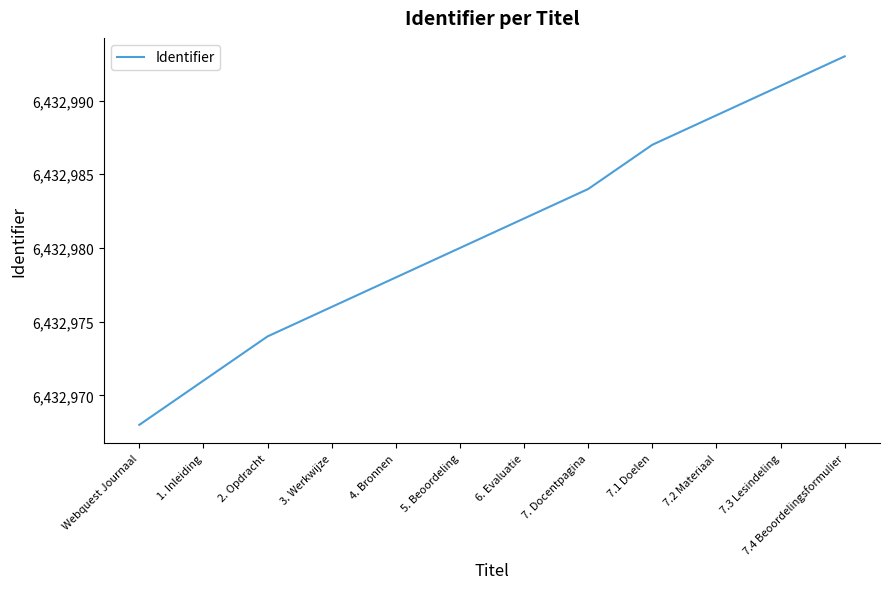

Reading right to left, list all the values displayed in this chart.

6432993	6432991	6432989	6432987	6432984	6432982	6432980	6432978	6432976	6432974	6432971	6432968